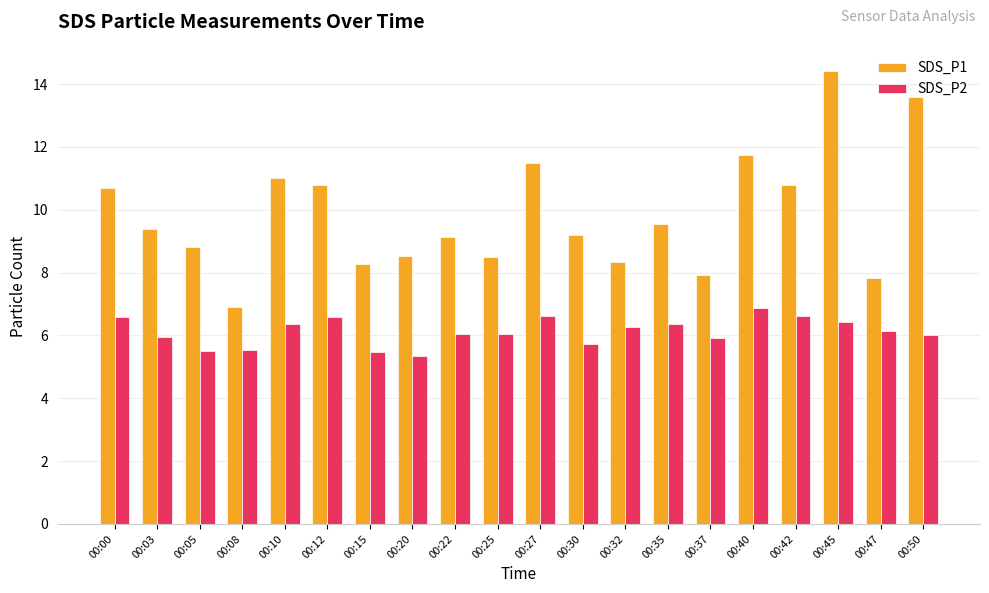

What is the highest value of the SDS_P1 series?

14.4